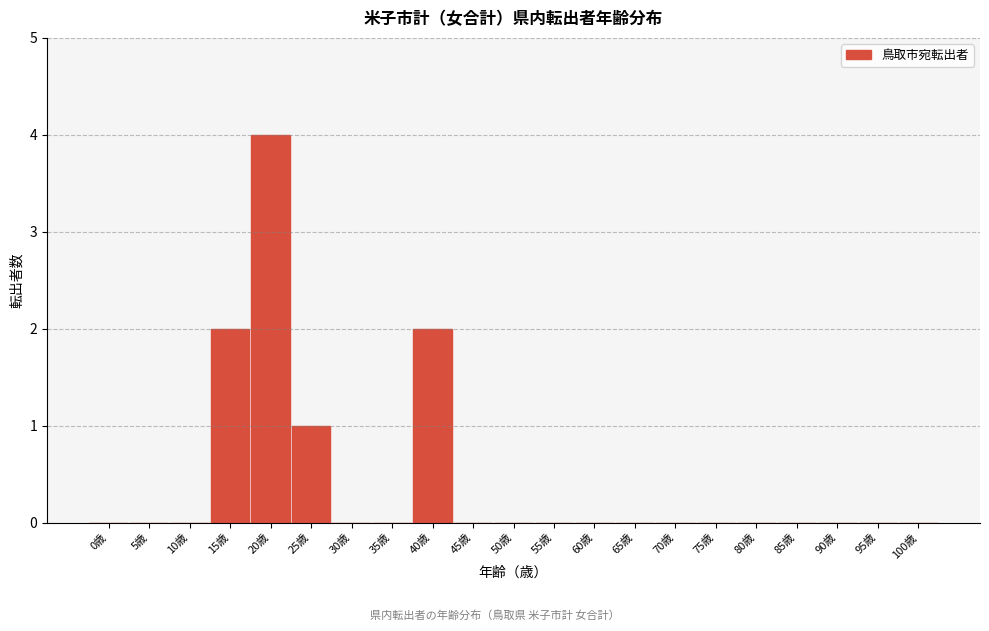

Reading right to left, extract all data points from this chart.

100歳=0	95歳=0	90歳=0	85歳=0	80歳=0	75歳=0	70歳=0	65歳=0	60歳=0	55歳=0	50歳=0	45歳=0	40歳=2	35歳=0	30歳=0	25歳=1	20歳=4	15歳=2	10歳=0	5歳=0	0歳=0